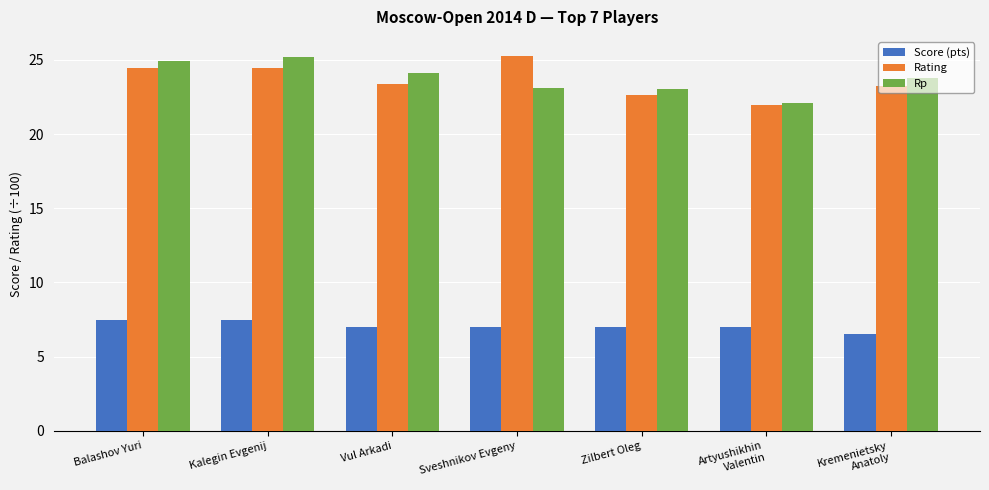

What value does the Rating series have at Vul Arkadi?

23.4